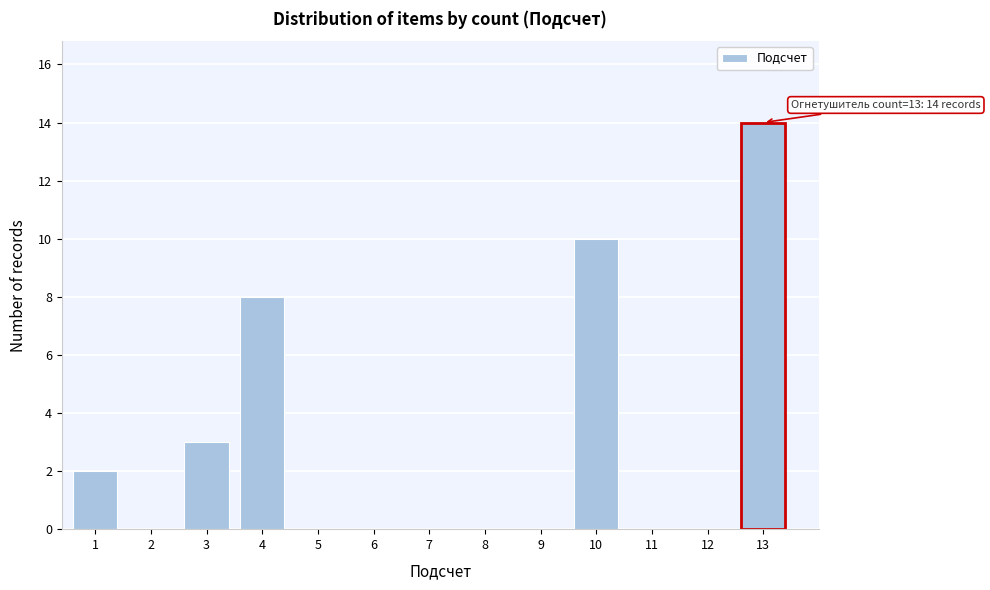

Reading left to right, transcribe all the data shown in this chart.

1=2	2=0	3=3	4=8	5=0	6=0	7=0	8=0	9=0	10=10	11=0	12=0	13=14